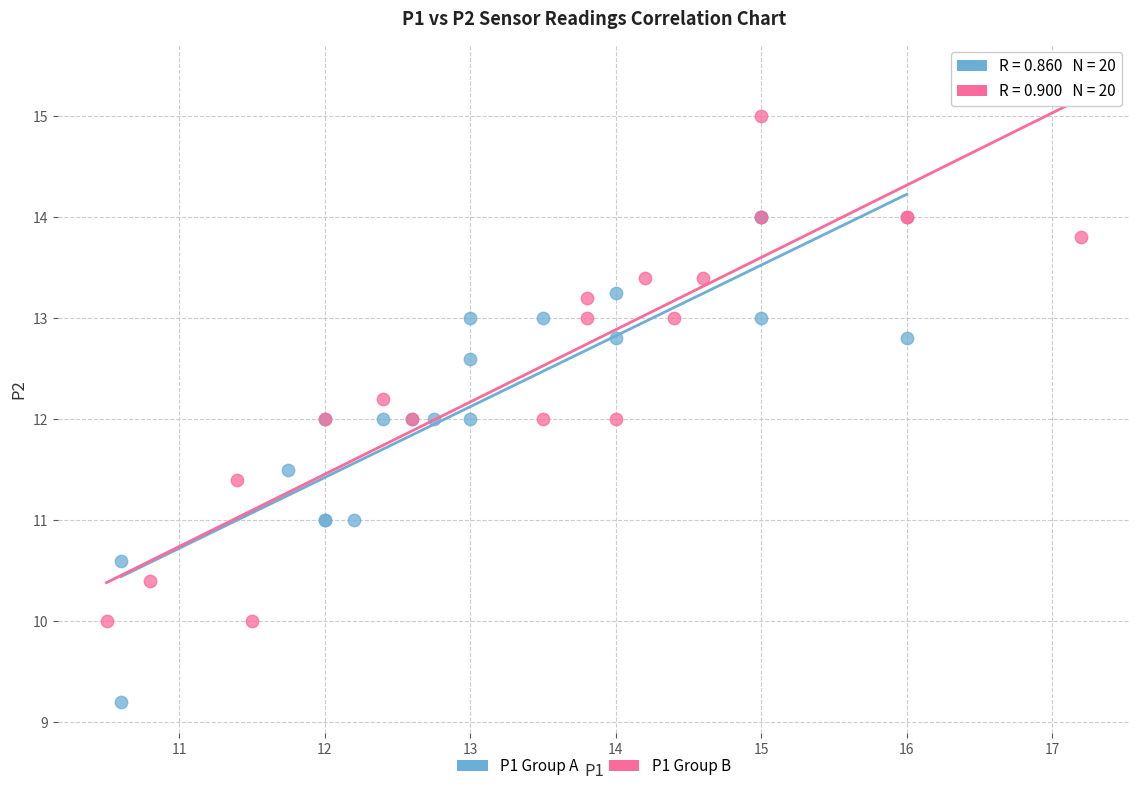

Which series reaches the maximum Y coordinate?

P1 Group B